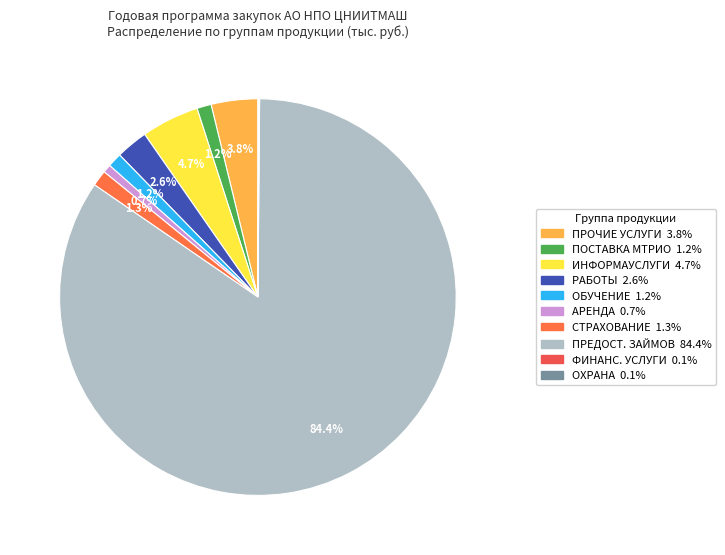

How many slices are in this pie chart?

10